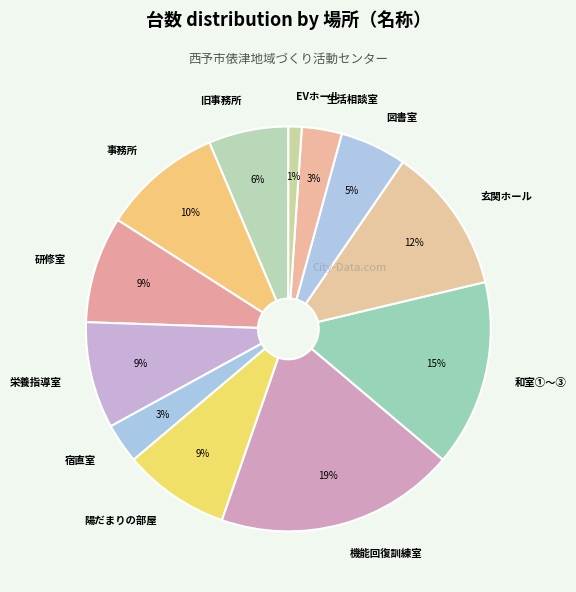

Count the number of slices in the pie.

12